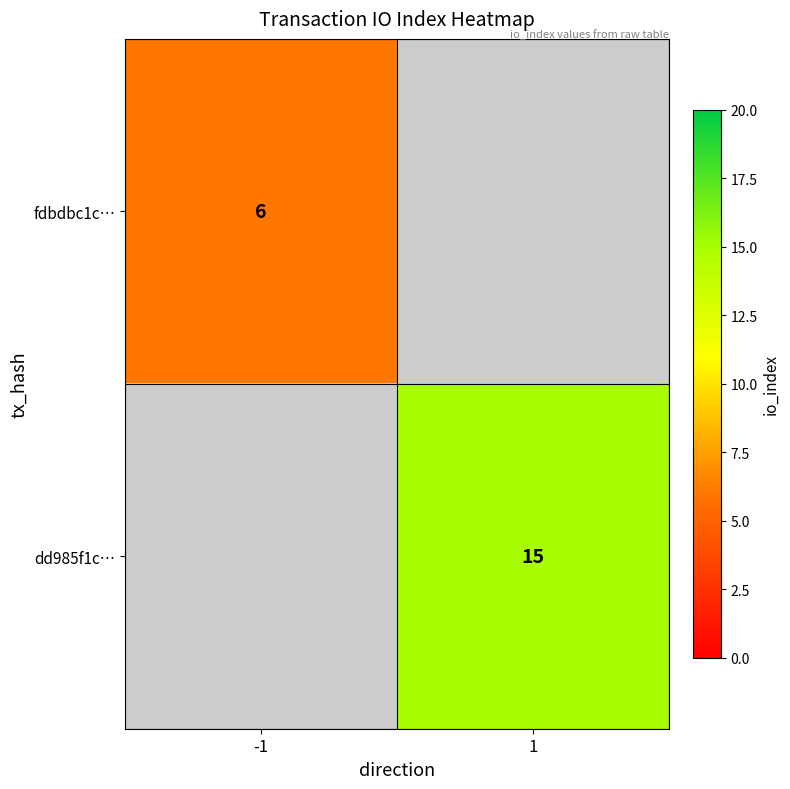

Is it true that dd985f1c… equals 5 at 1?

False